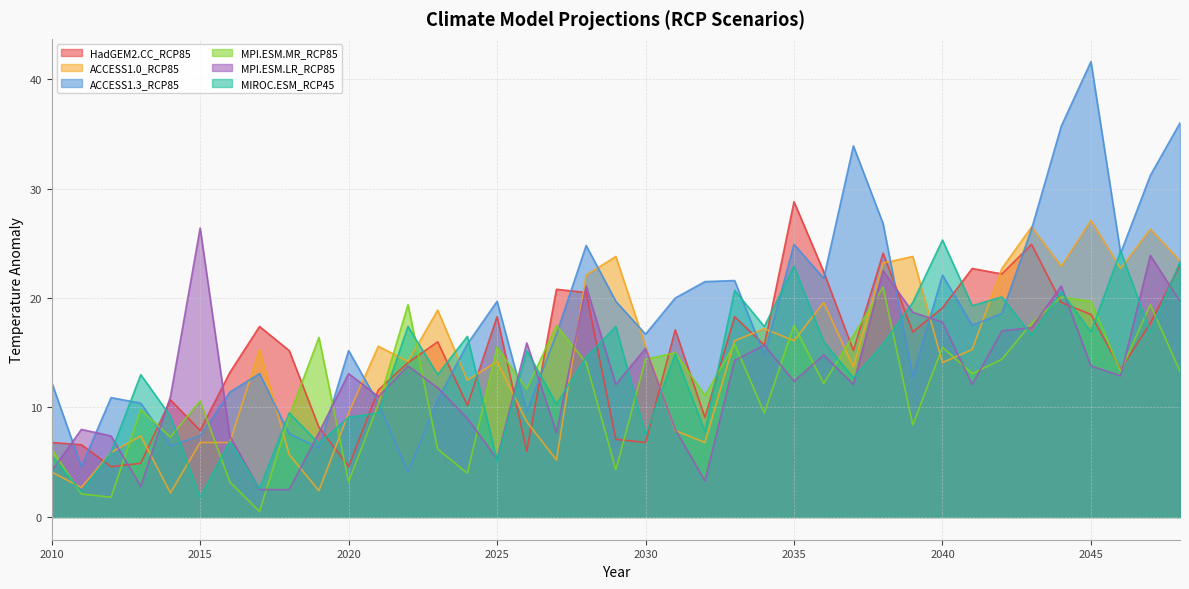

What is the sum of the MPI.ESM.LR_RCP85 values at 2018 and 2041?

14.6